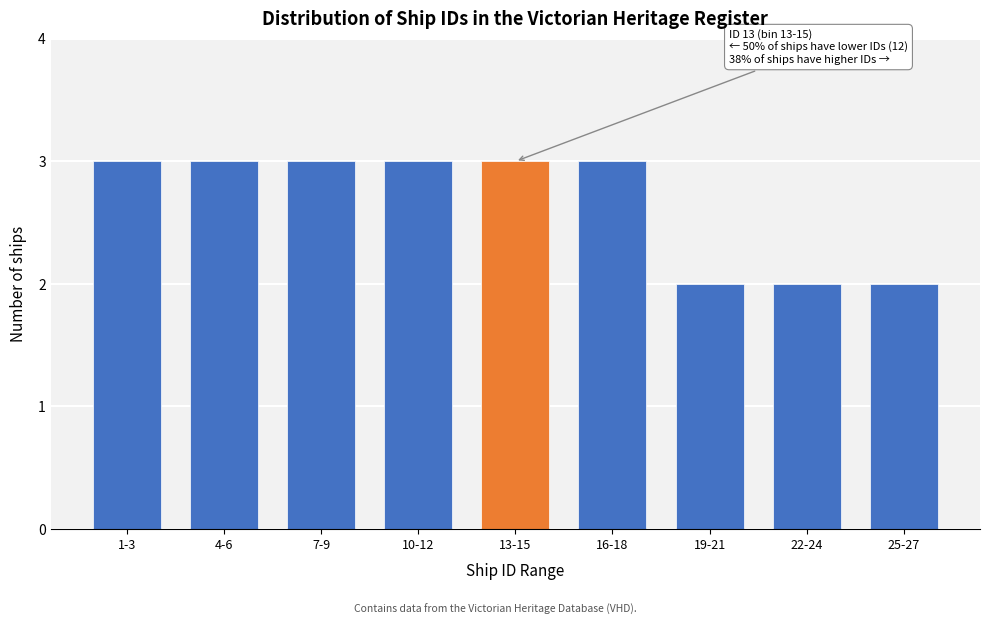

Reading left to right, list all the values displayed in this chart.

1-3=3	4-6=3	7-9=3	10-12=3	13-15=3	16-18=3	19-21=2	22-24=2	25-27=2